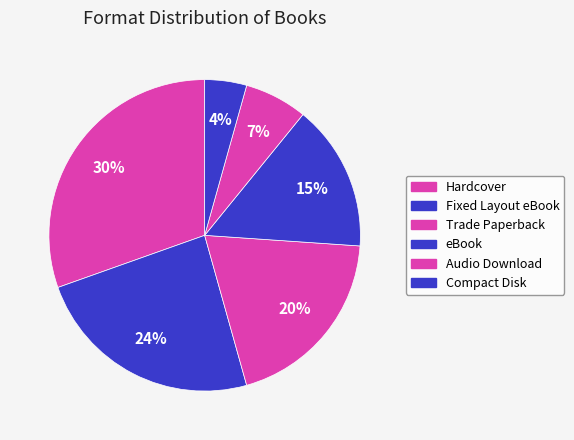

How many segments does this pie chart have?

6